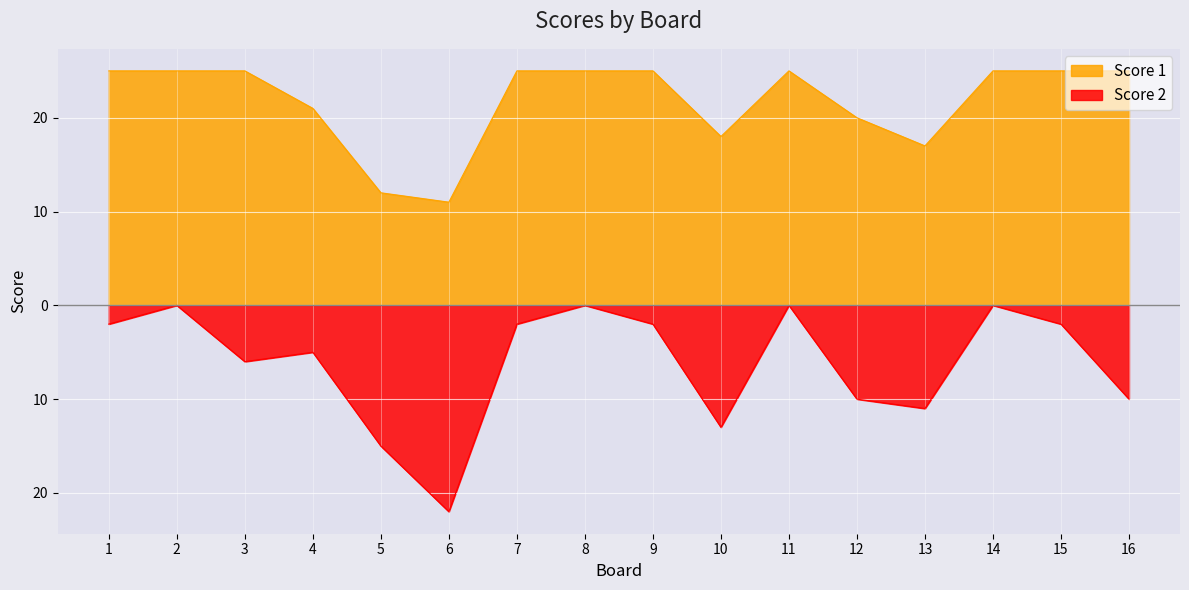

At which category is the sum across all series the highest?

2